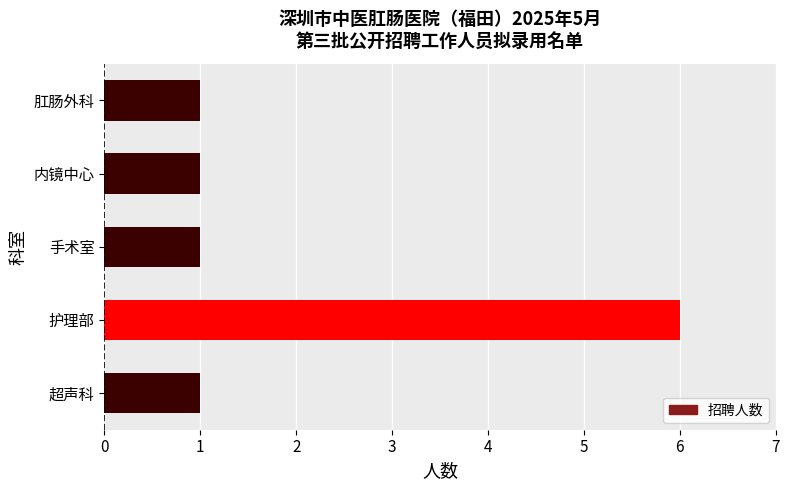

Which has a higher value, 护理部 or 肛肠外科?

护理部